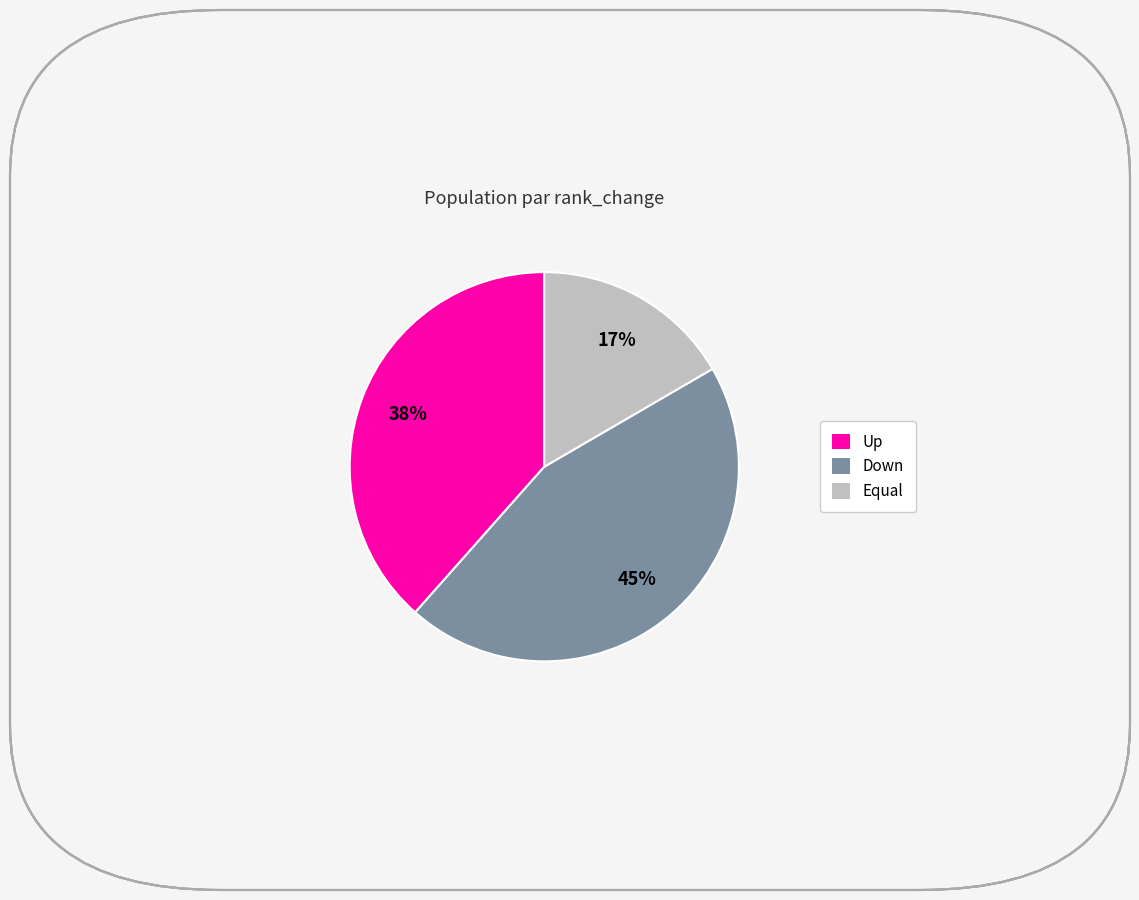

True or false: Up accounts for 38% of the total.

True